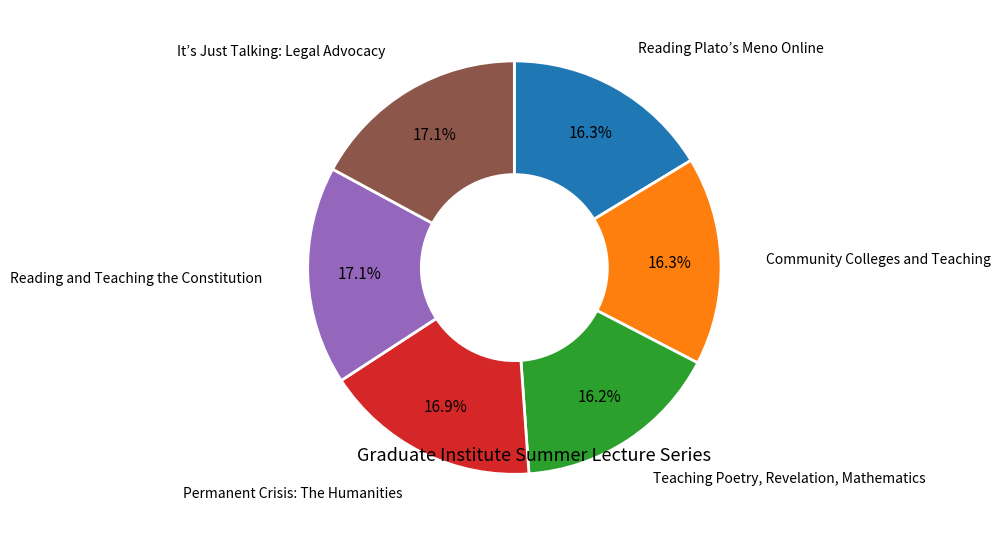

Is there a majority slice in this chart?

No